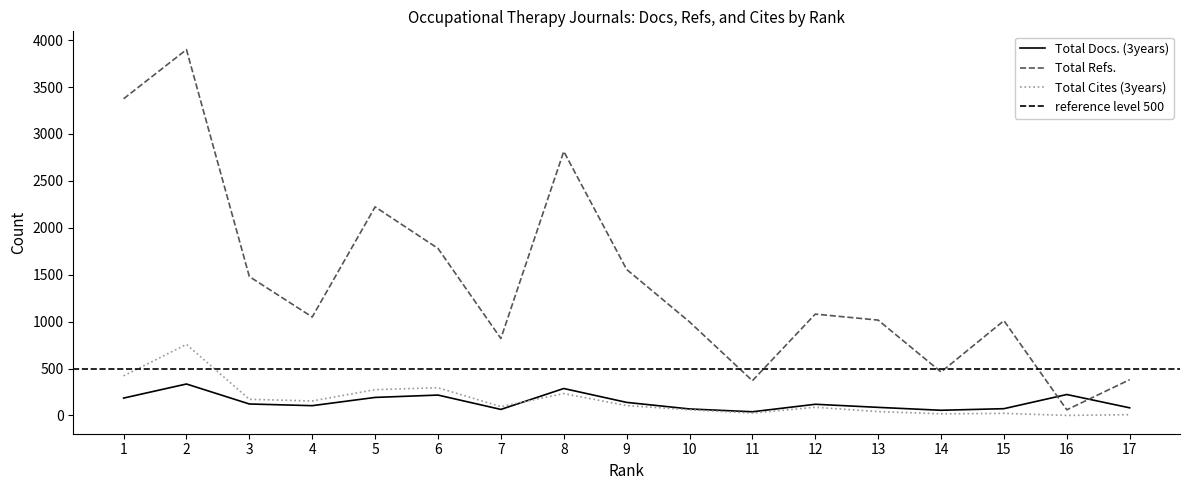

What is the difference between the maximum and second lowest values in the Total Refs. series?

3529